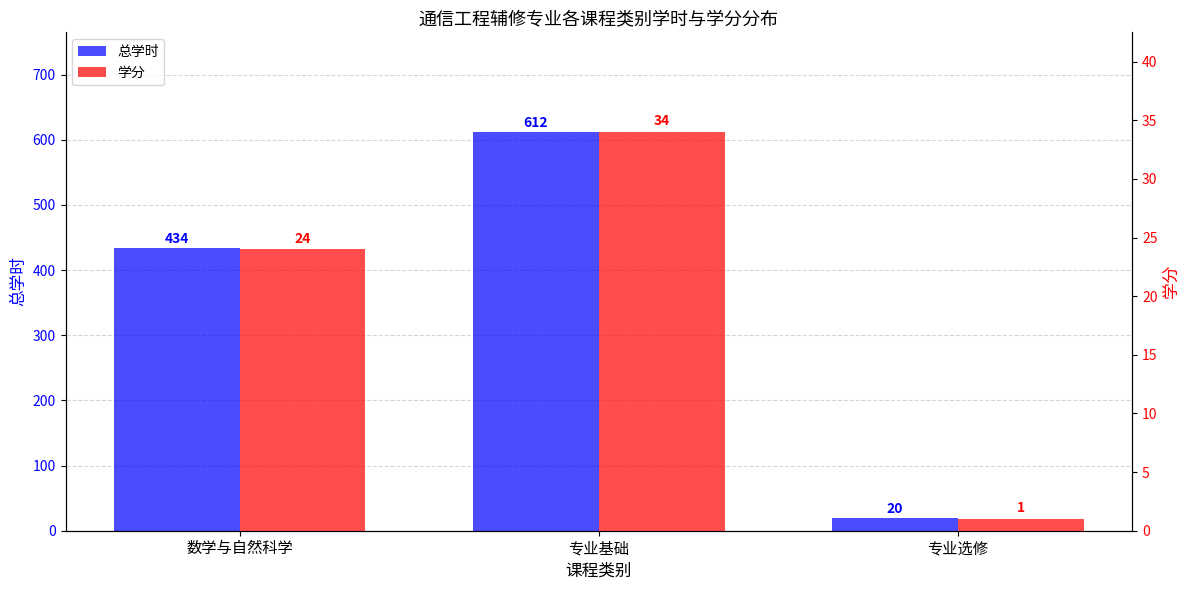

At which category is the sum across all series the highest?

专业基础